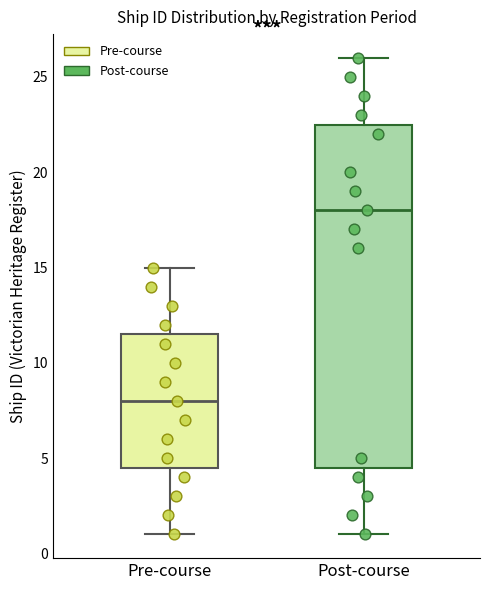

Reading left to right, transcribe this box plot: for each box, give where its median line is, the range the box spans, and where its two whiskers end, as read against the y-axis. The values are not printed on the chart, so give them approximately, as read against the axis.

Pre-course: median 8.0, box 4.5 to 11.5, whiskers 1.0 to 15.0
Post-course: median 18.0, box 4.5 to 22.5, whiskers 1.0 to 26.0